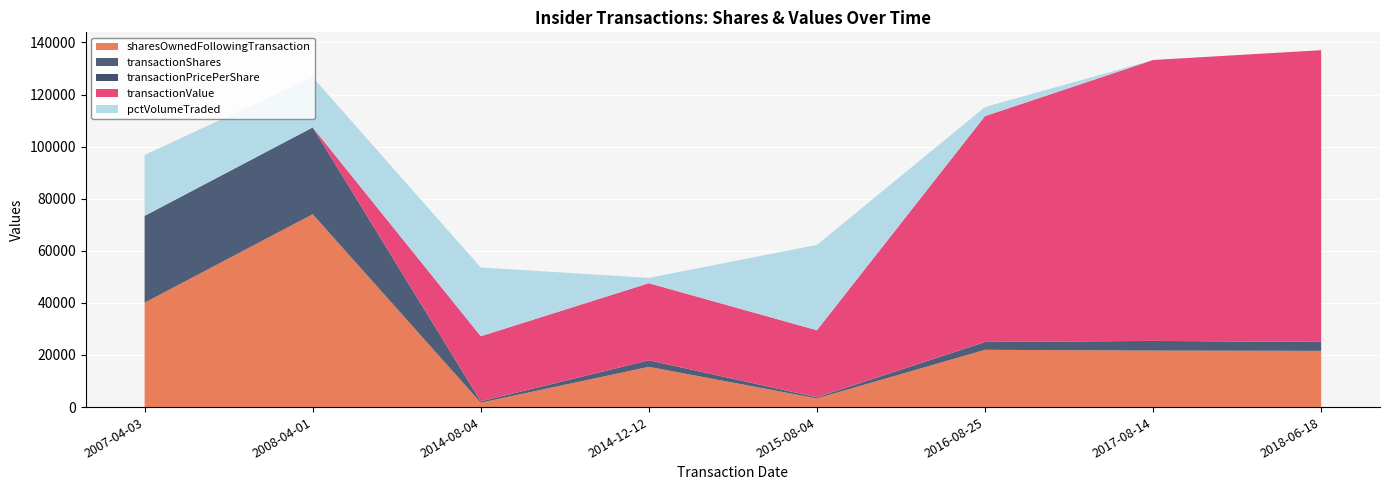

Reading right to left, transcribe all the data shown in this chart.

sharesOwnedFollowingTransaction: 2018-06-18=21589	2017-08-14=21686	2016-08-25=21984	2015-08-04=3338	2014-12-12=15452	2014-08-04=1689	2008-04-01=74036	2007-04-03=40080
transactionShares: 2018-06-18=3410	2017-08-14=3708	2016-08-25=3000	2015-08-04=408	2014-12-12=2500	2014-08-04=496	2008-04-01=33333	2007-04-03=33333
transactionPricePerShare: 2018-06-18=33	2017-08-14=29	2016-08-25=29	2015-08-04=63	2014-12-12=12	2014-08-04=50	2008-04-01=0	2007-04-03=0
transactionValue: 2018-06-18=111988	2017-08-14=107823	2016-08-25=86700	2015-08-04=25692	2014-12-12=29600	2014-08-04=24973	2008-04-01=0	2007-04-03=0
pctVolumeTraded: 2018-06-18=0	2017-08-14=0	2016-08-25=3485	2015-08-04=32767	2014-12-12=2058	2014-08-04=26382	2008-04-01=19289	2007-04-03=23380